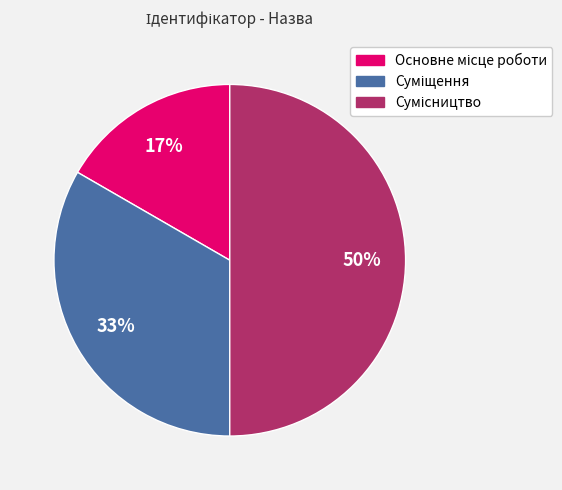

To the nearest percent, what is the difference between the largest and smallest slice percentages?

33%